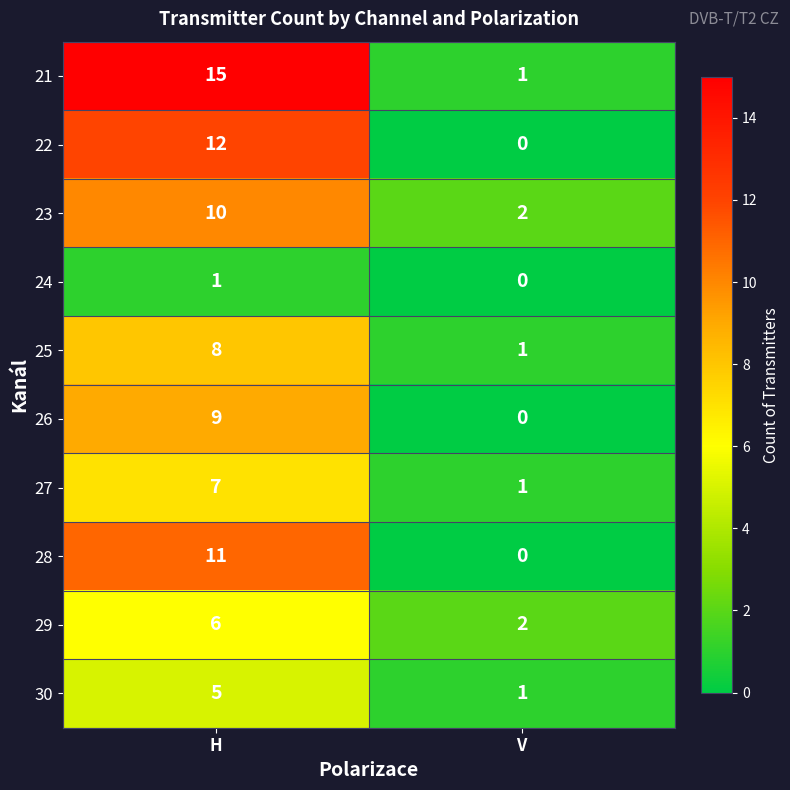

What is the difference between the 27 values at H and V?

6